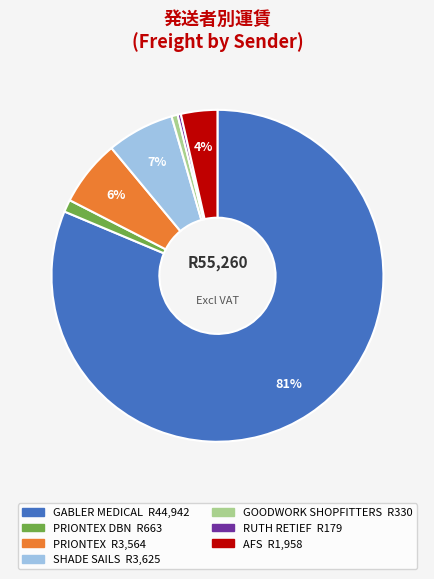

Count the number of slices in the pie.

7